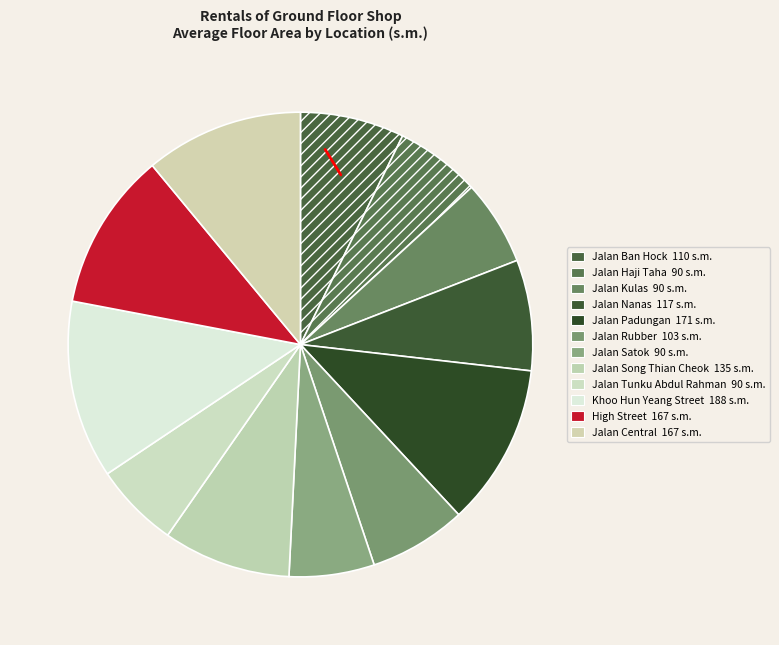

How many segments does this pie chart have?

12